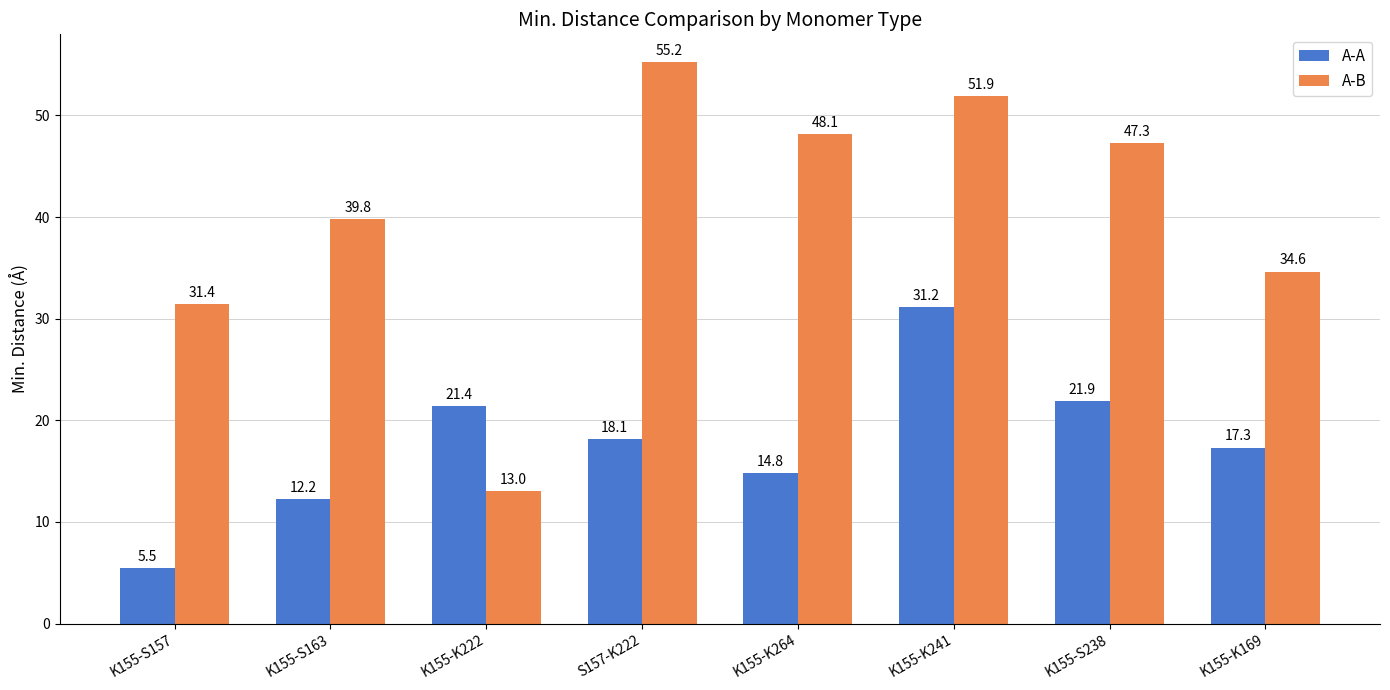

Rank the categories by A-A value from lowest to highest.

K155-S157, K155-S163, K155-K264, K155-K169, S157-K222, K155-K222, K155-S238, K155-K241